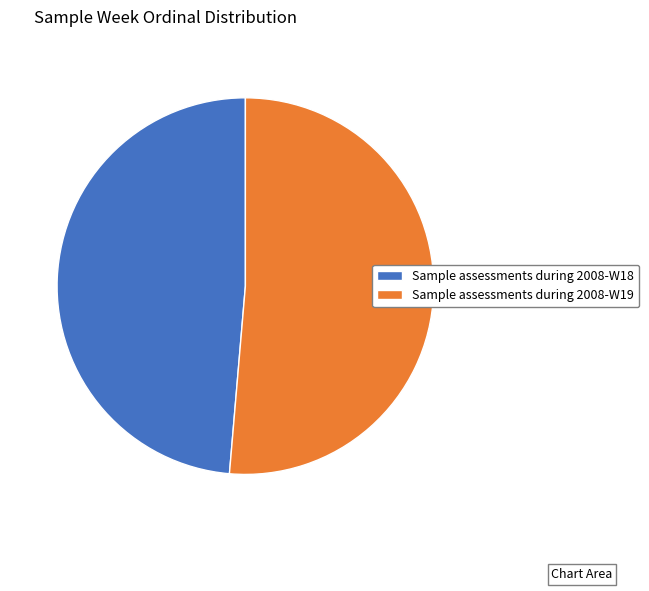

Which slice represents more than half of the pie?

Sample assessments during 2008-W19